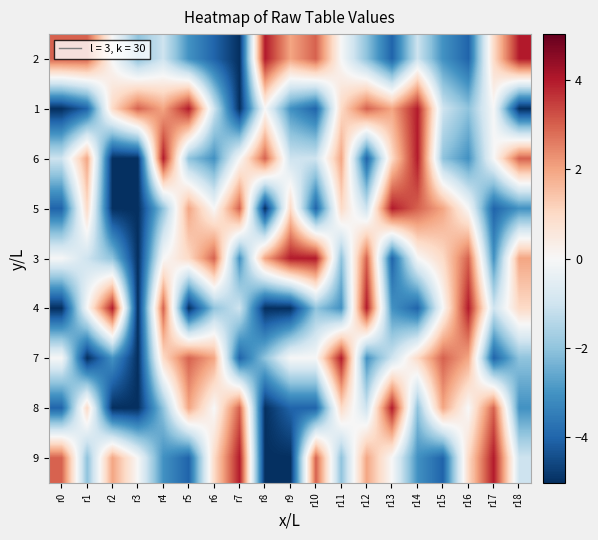

Between r14 and r7, which is larger?

r14